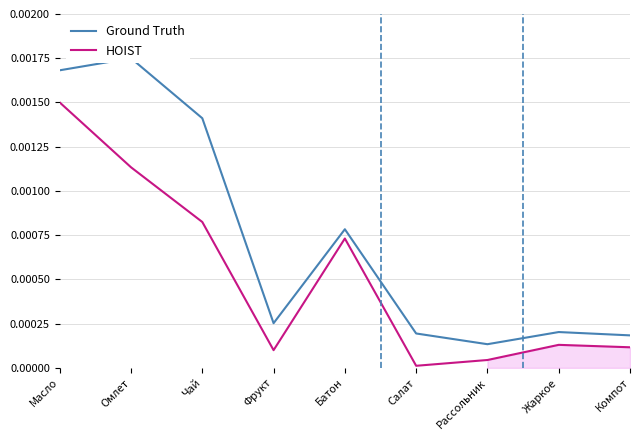

Does the chart have visible grid lines?

Yes